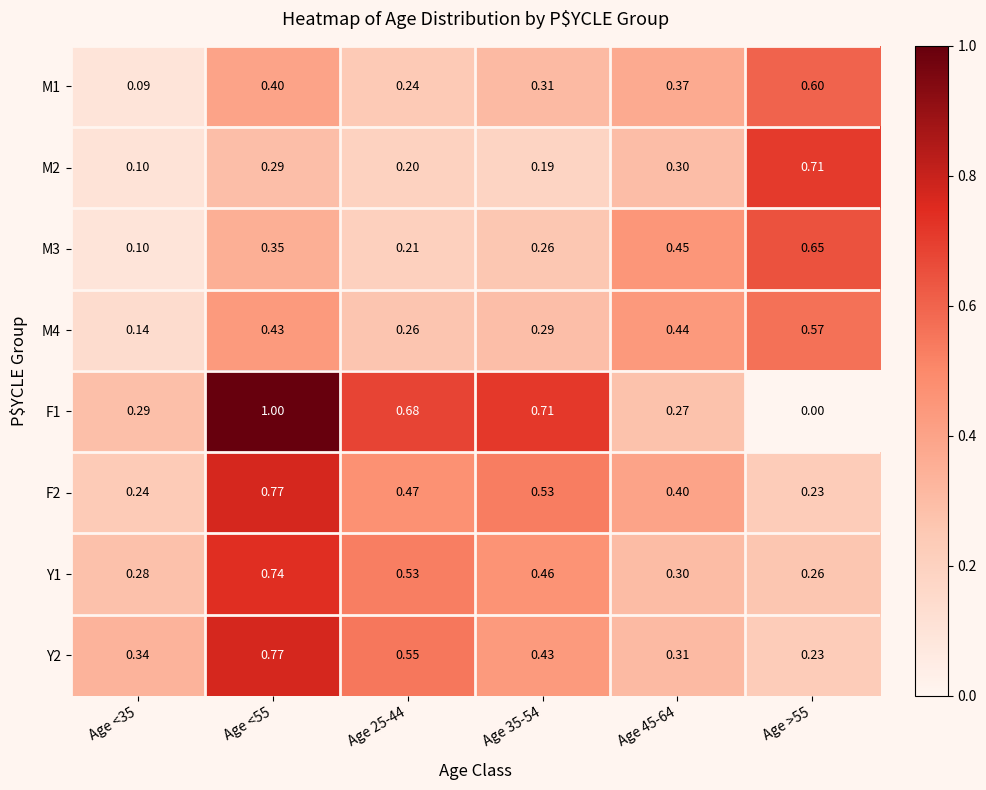

How many categories are shown in the chart?

6